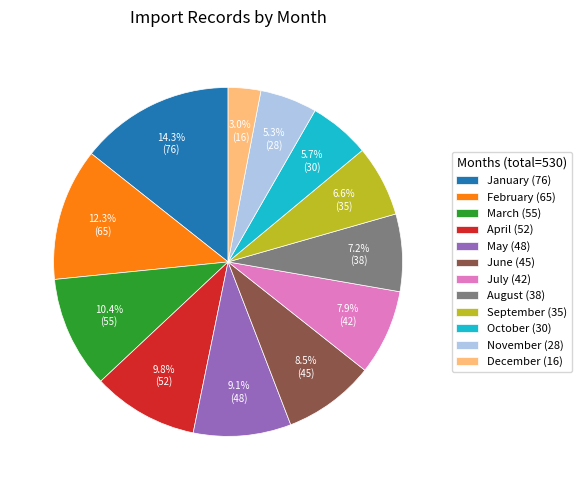

Does October account for over 50% of the chart?

No